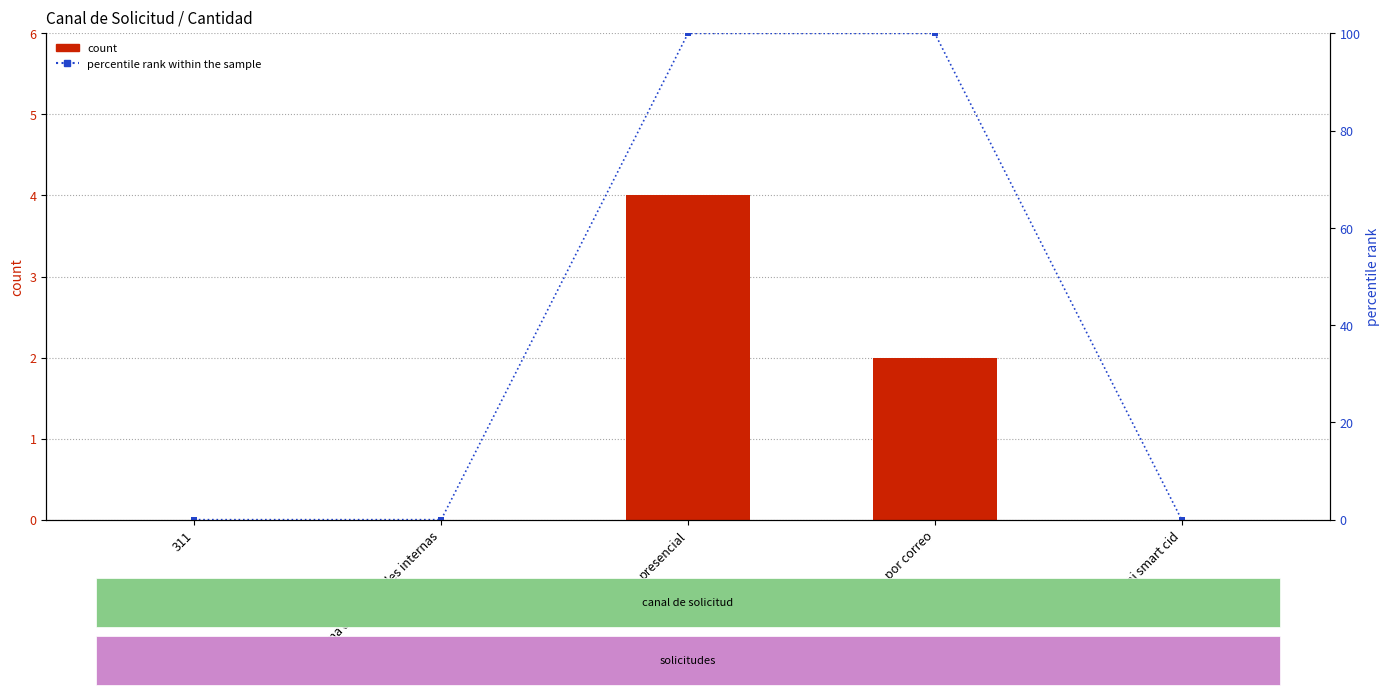

Where is count nearest to the value 2?

por correo